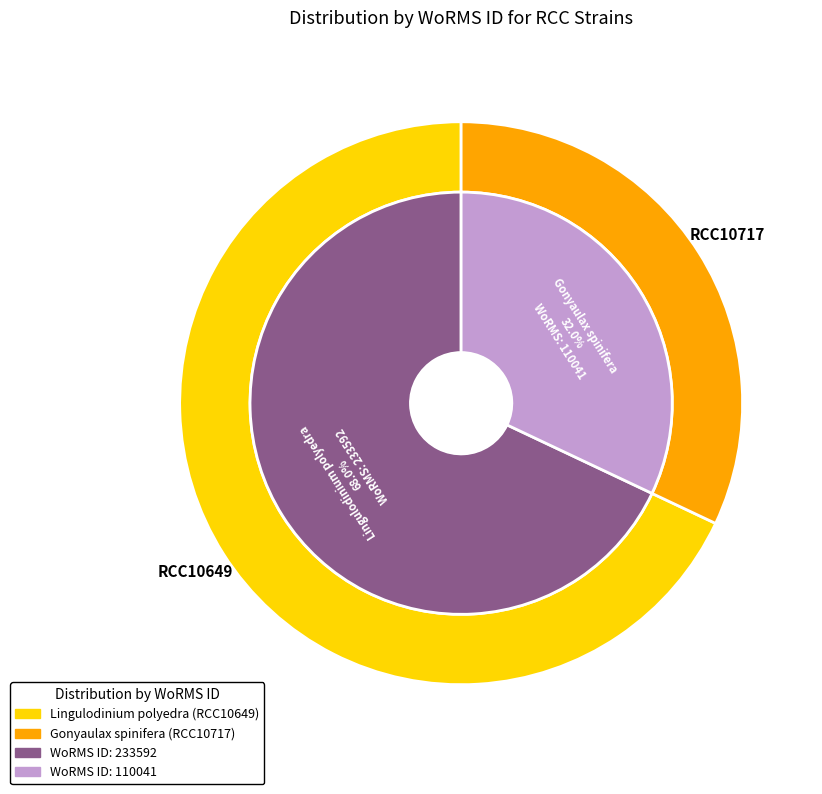

What is the ratio of the value at Gonyaulax spinifera (RCC10717) to the value at Lingulodinium polyedra (RCC10649)?

0.5